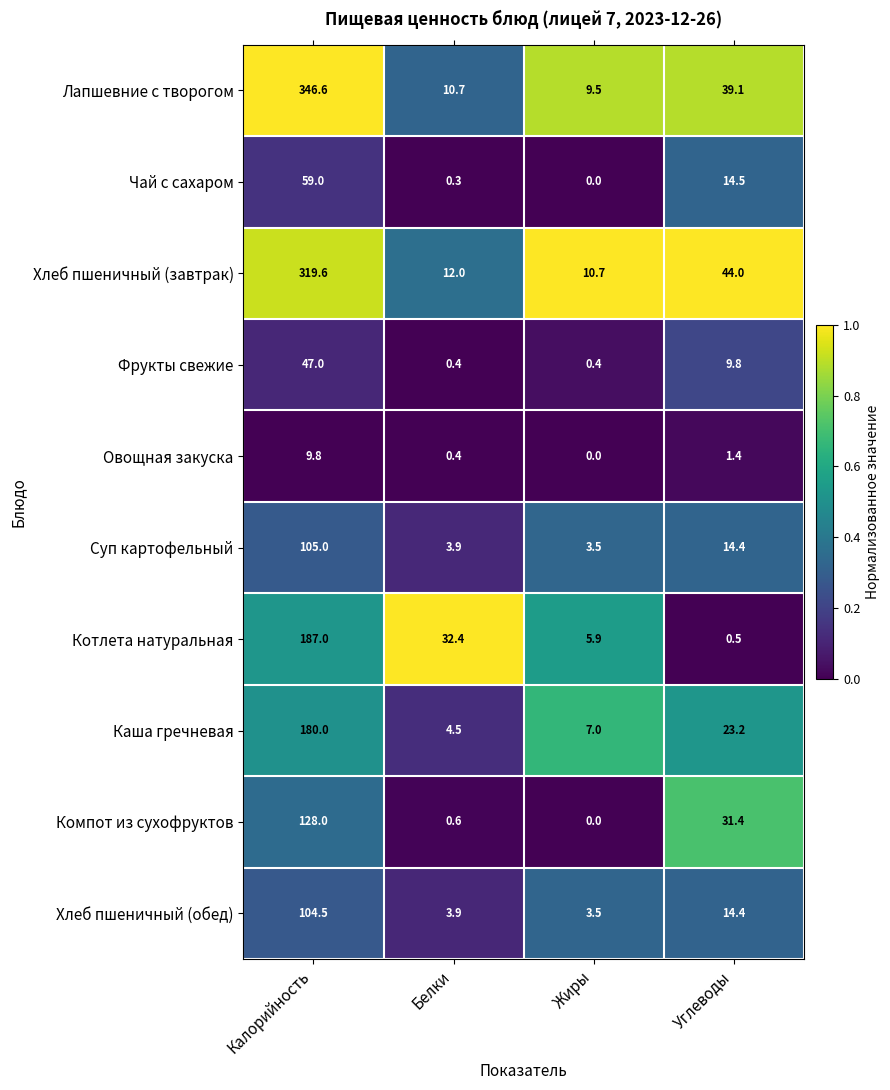

The Компот из сухофруктов series shows 1.0 at Белки. True or false?

False